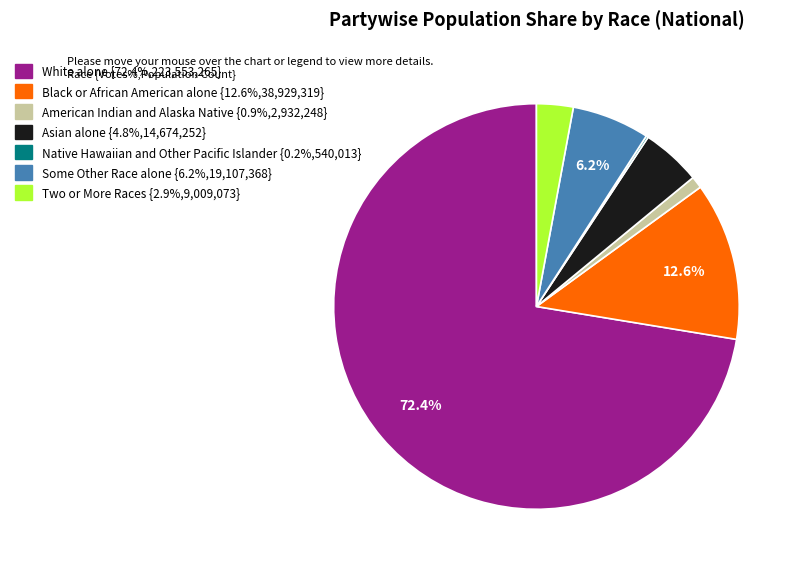

Does any single category account for the majority?

Yes